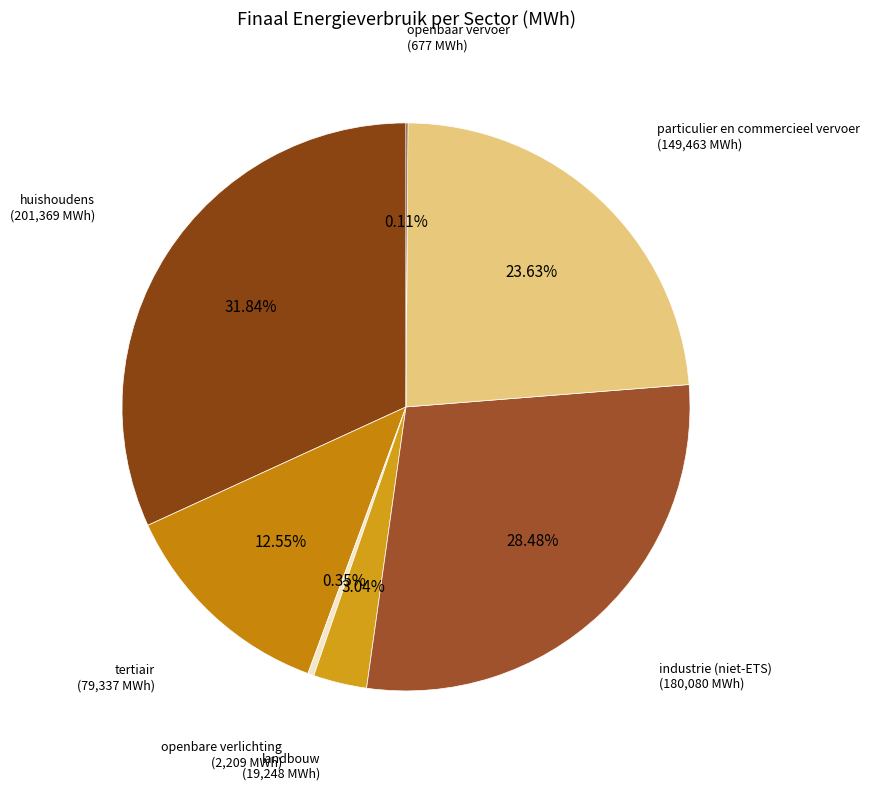

Combined, do tertiair and huishoudens account for over 50%?

No